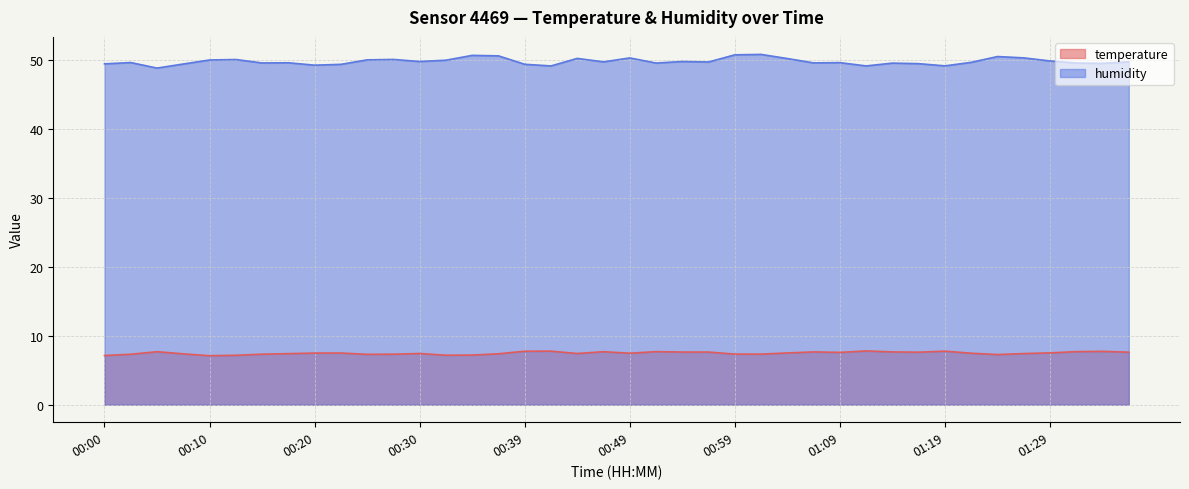

At 00:52, list the series in order from largest to smallest.

humidity, temperature